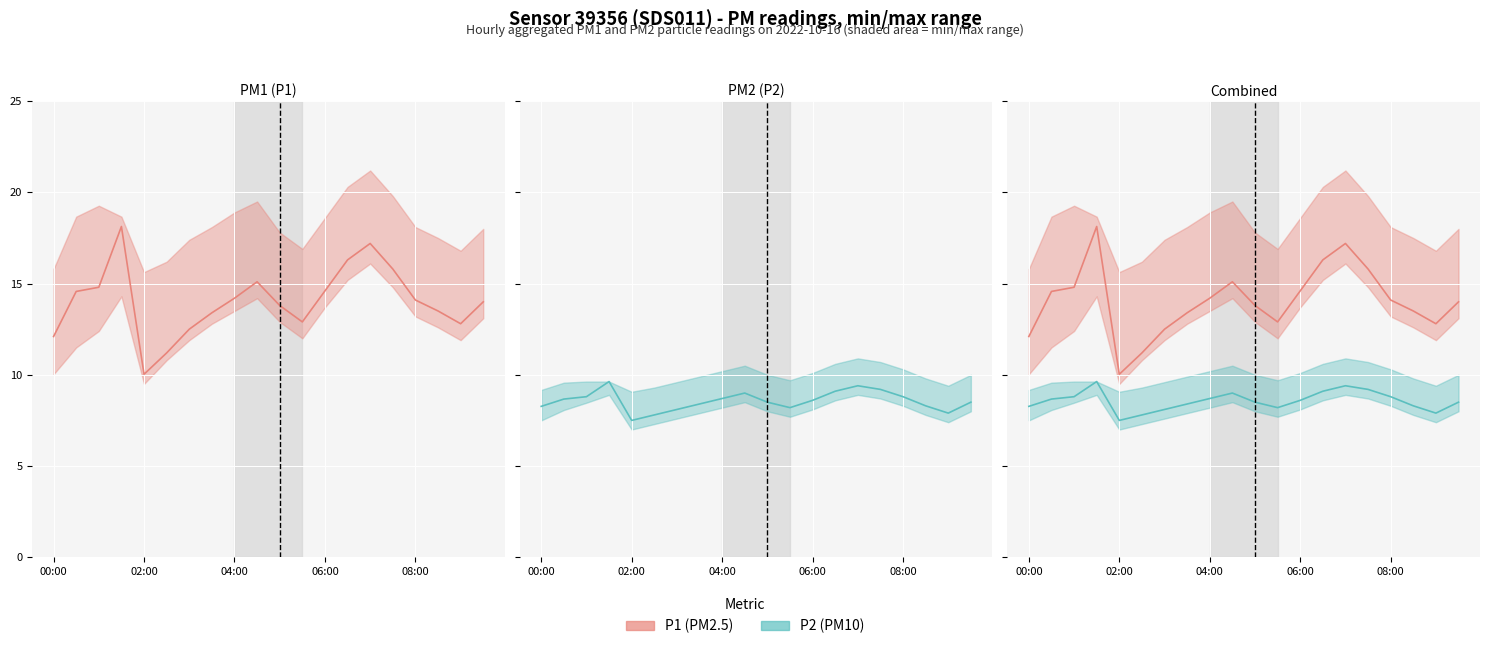

Where does the P2 (PM10) series first go above 8?

00:00